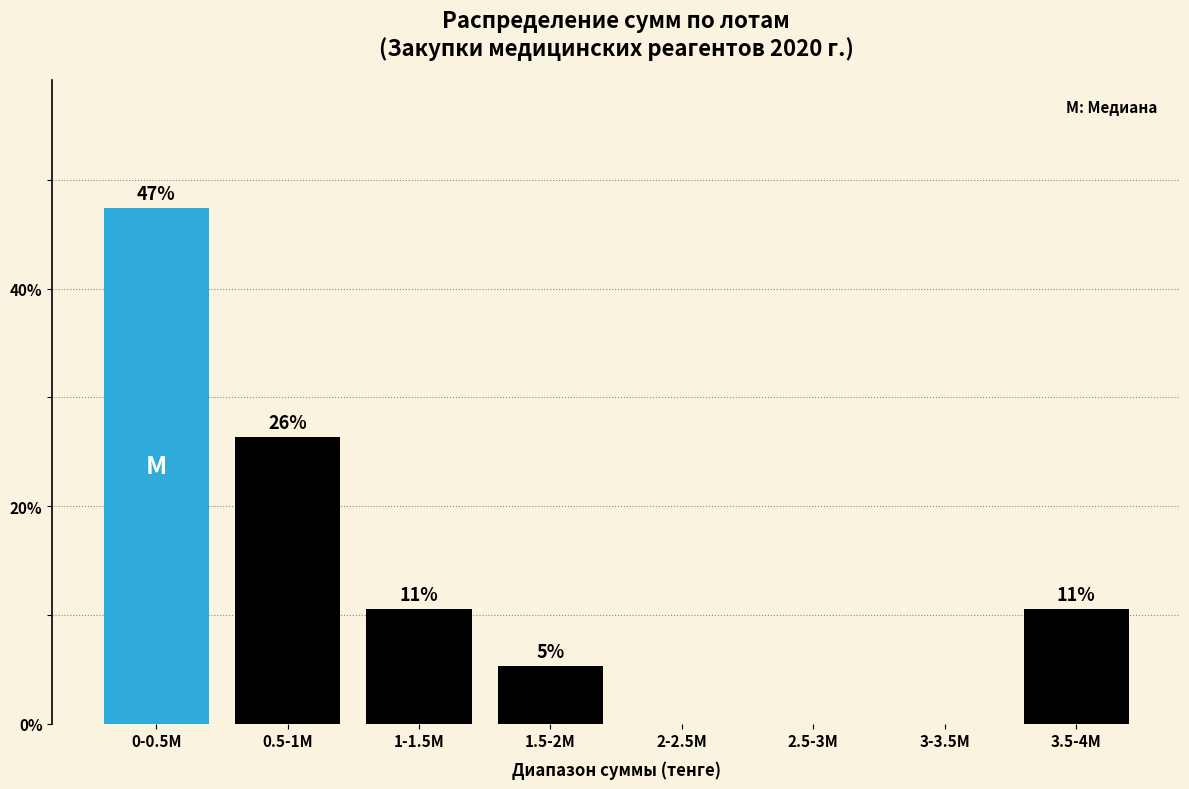

Are the bars horizontal?

No